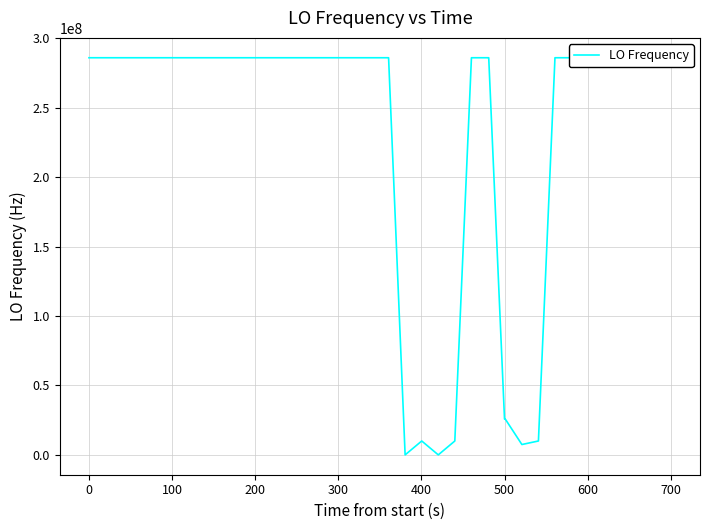

What is the maximum value shown in the chart?

286047050.2